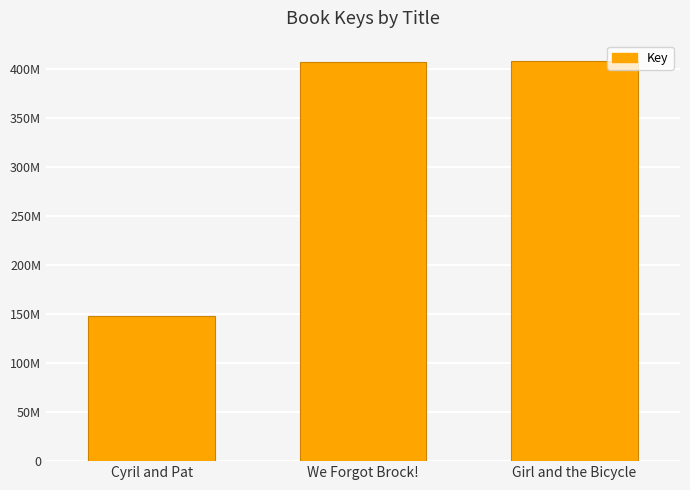

What is the approximate value at We Forgot Brock!, to the nearest 50?

407357850